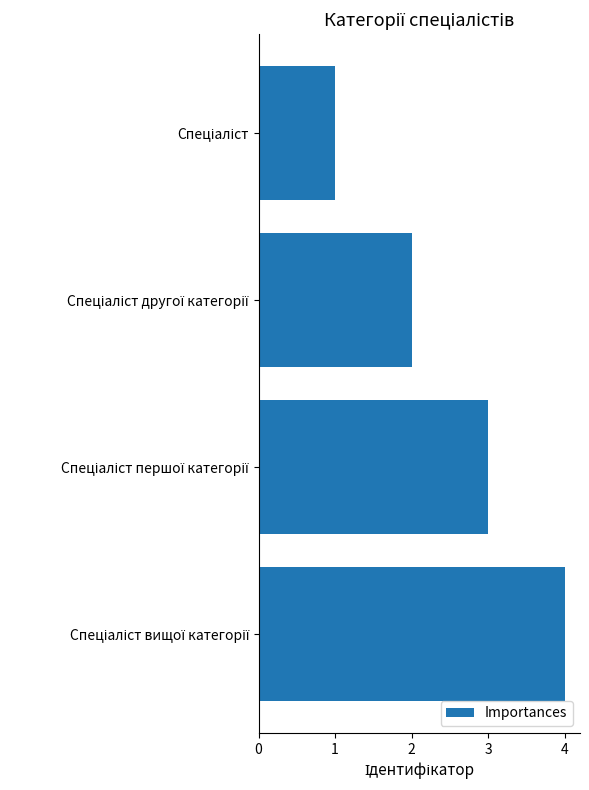

What is the greatest value displayed?

4